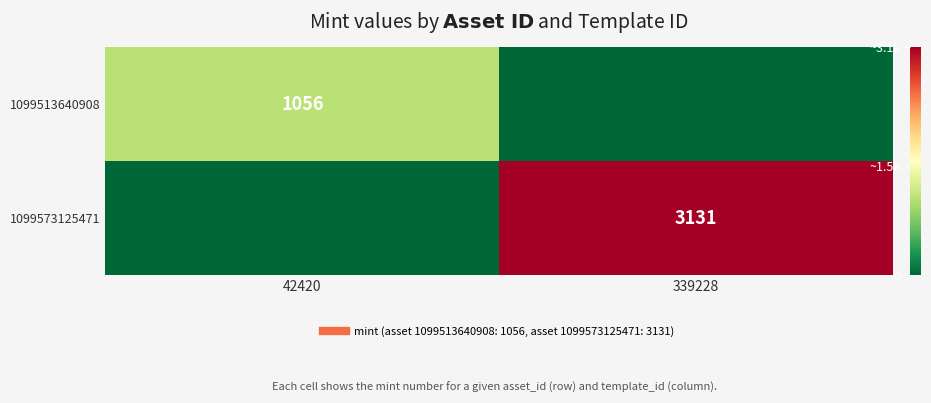

What is the spread (max minus min) of values at 42420?

1056